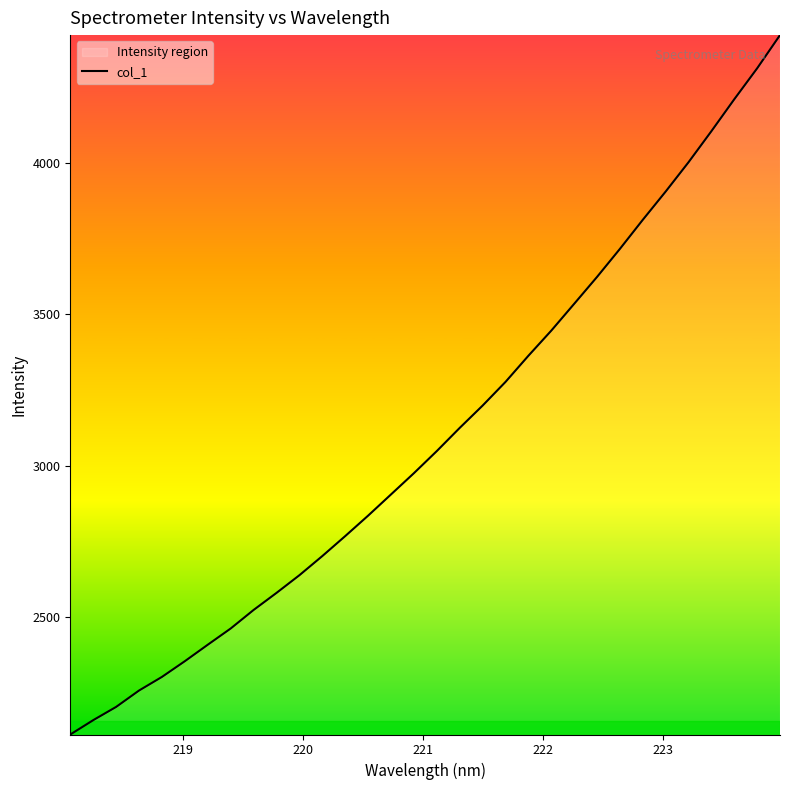

Reading left to right, list all the values displayed in this chart.

2109.6	2157.1	2200.9	2255.2	2300.3	2352.3	2406.8	2460.5	2521.8	2578.3	2636.9	2700.3	2766.4	2834.1	2904.3	2974.6	3047.8	3124.4	3198.3	3276.6	3363.2	3446.3	3535.0	3624.1	3716.9	3813.1	3906.7	4003.8	4106.6	4212.2	4314.6	4424.6